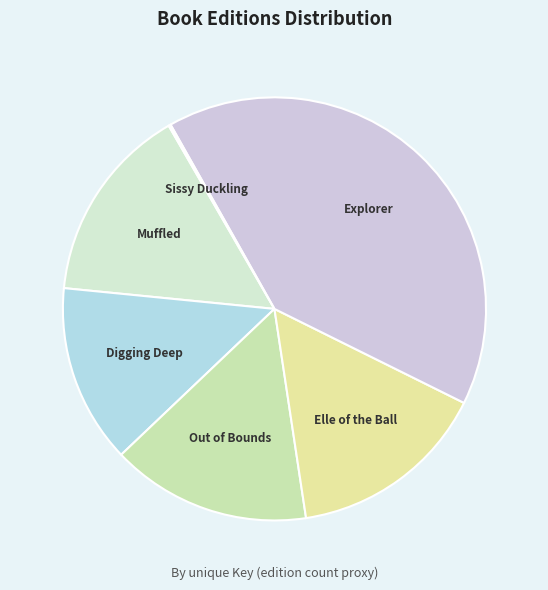

How many segments does this pie chart have?

6